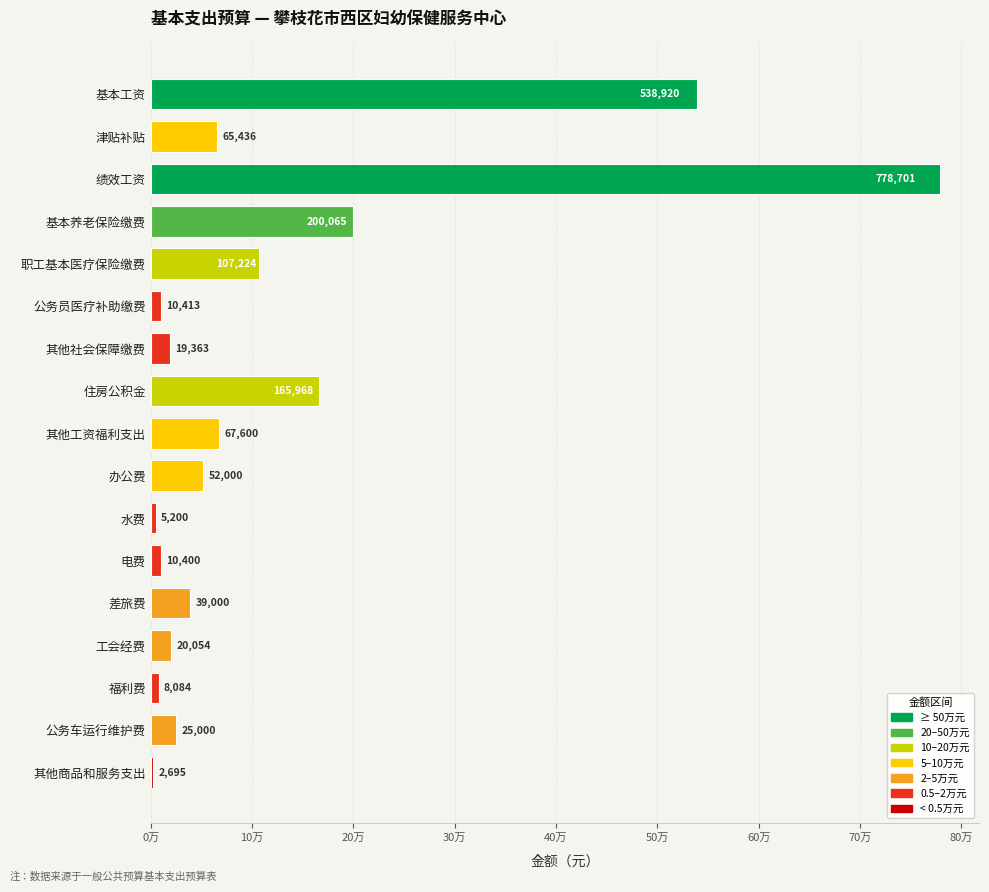

At which label is the value closest to 390697?

基本工资